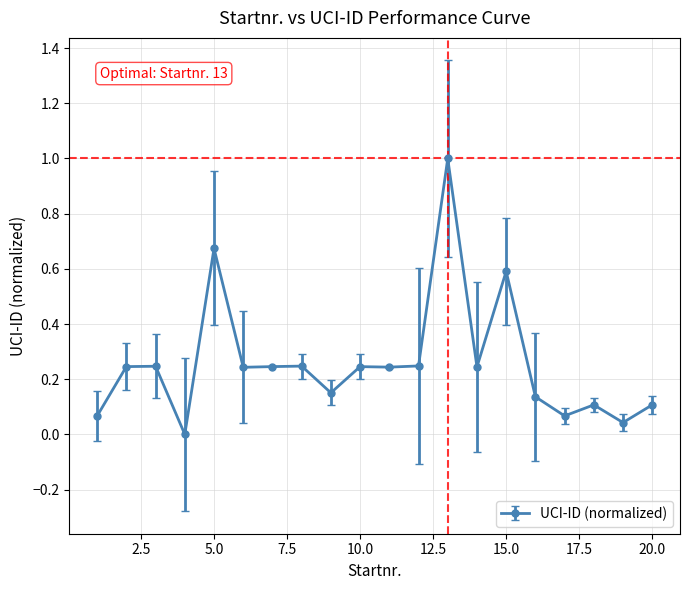

True or false: the data has more than 0 interior local peaks.

True